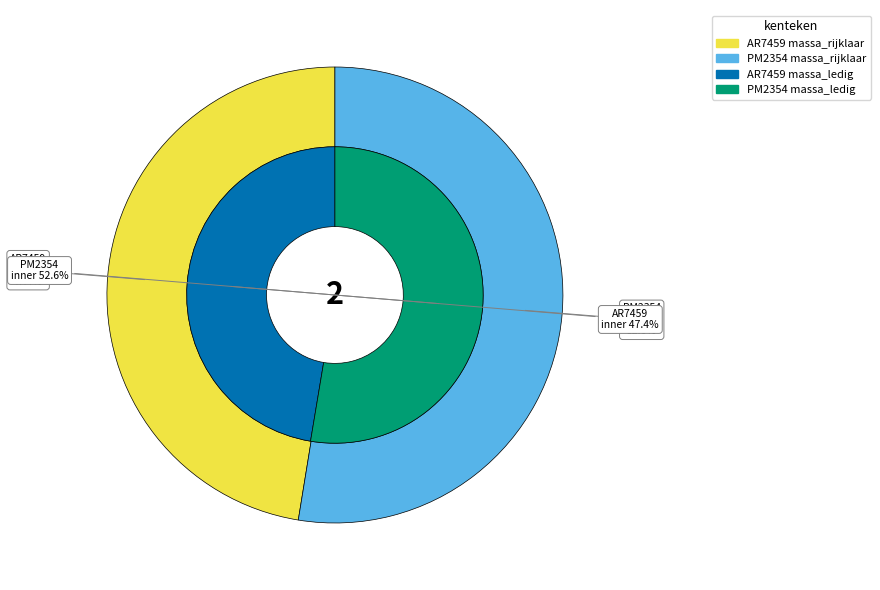

To the nearest percent, what is the average slice percentage?

50%